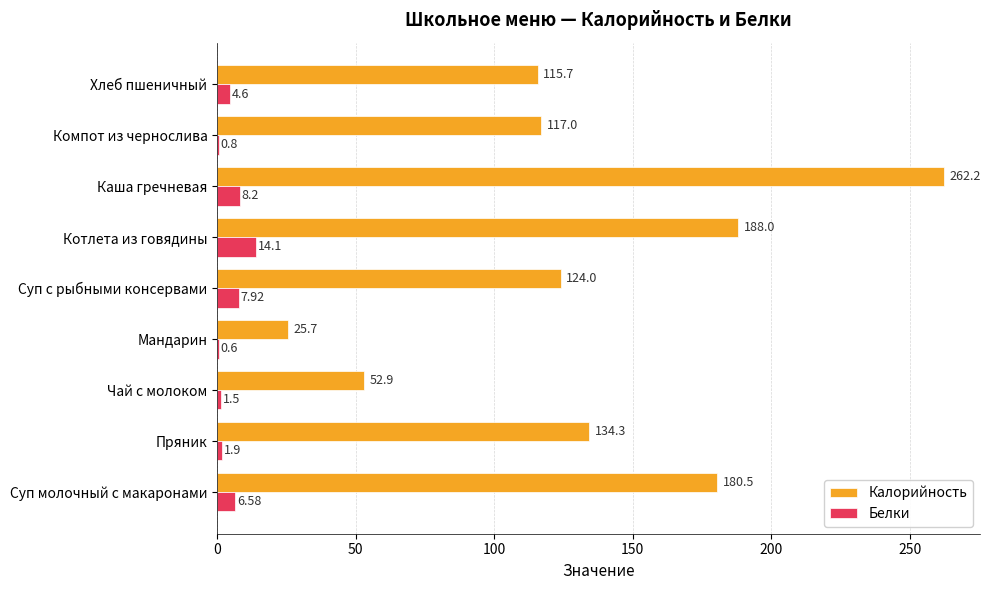

Which label corresponds to the largest value in the chart?

Каша гречневая